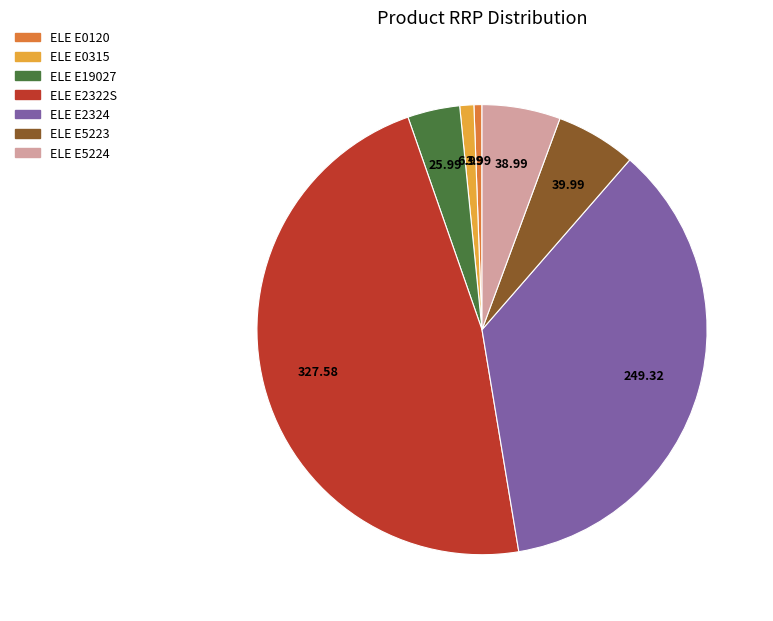

Approximately how many times larger is the value at ELE E5224 compared to ELE E0315?

5.6